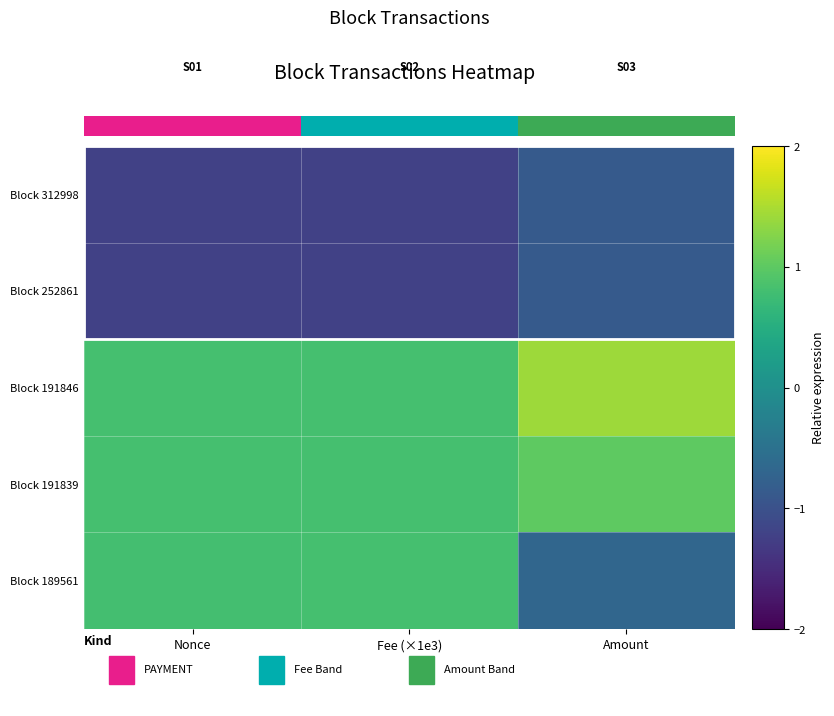

What is the sum of all Block 191846 values?

3.1